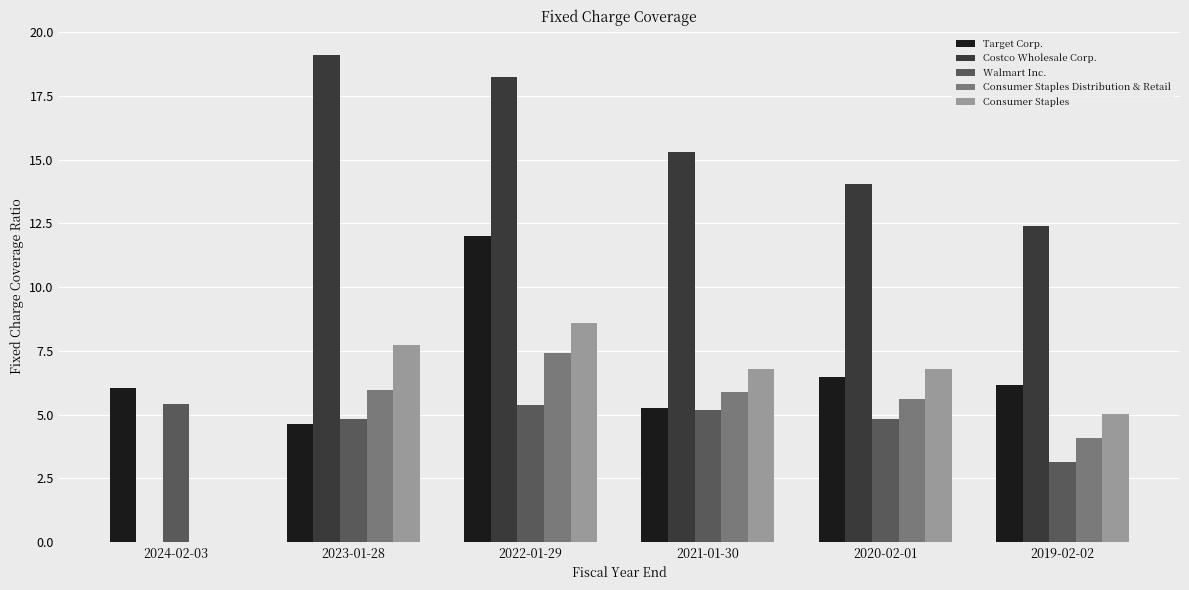

Between 2024-02-03 and 2020-02-01, which series saw the biggest shift?

Costco Wholesale Corp.